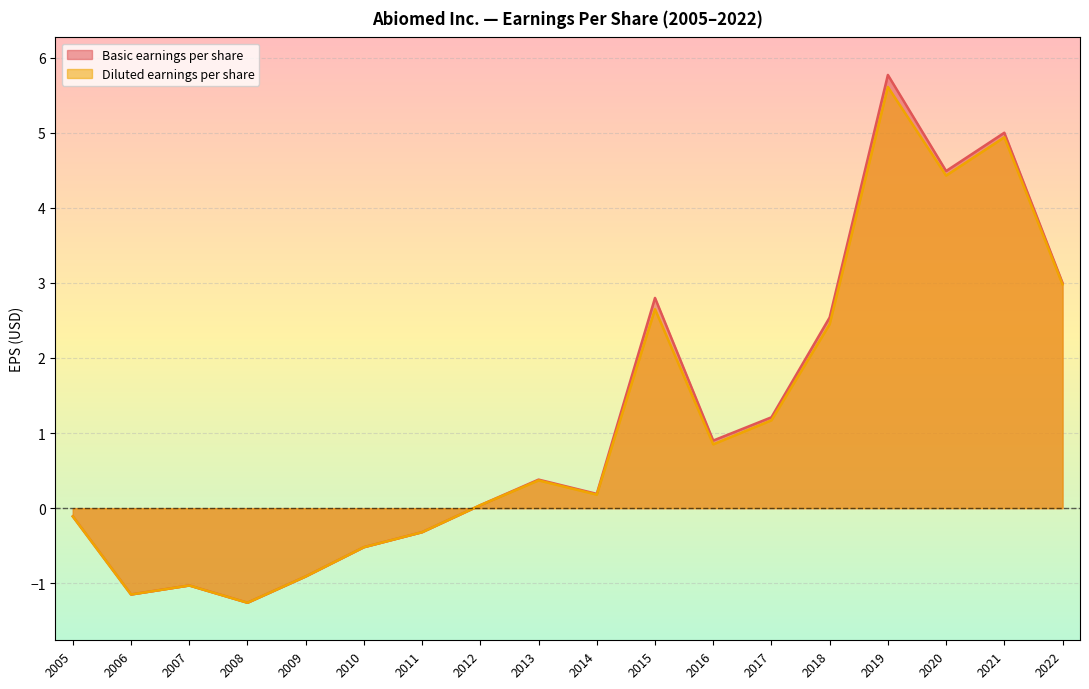

List the series in order of their overall mean, lowest first.

Diluted earnings per share, Basic earnings per share